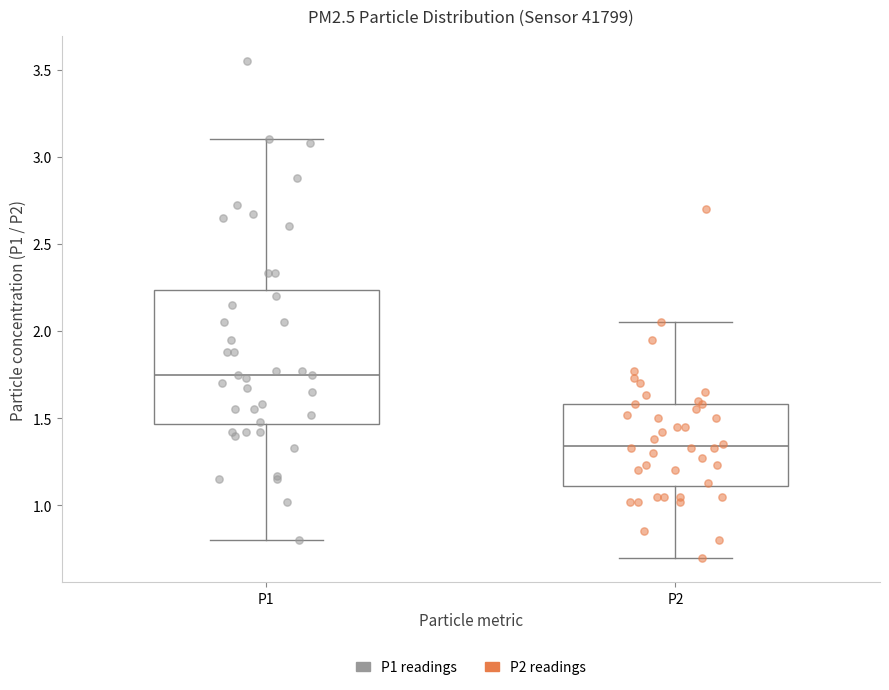

Where is the upper edge of the box for P1 on the y-axis? The values are not printed on the chart, so give them approximately, as read against the axis.

2.25